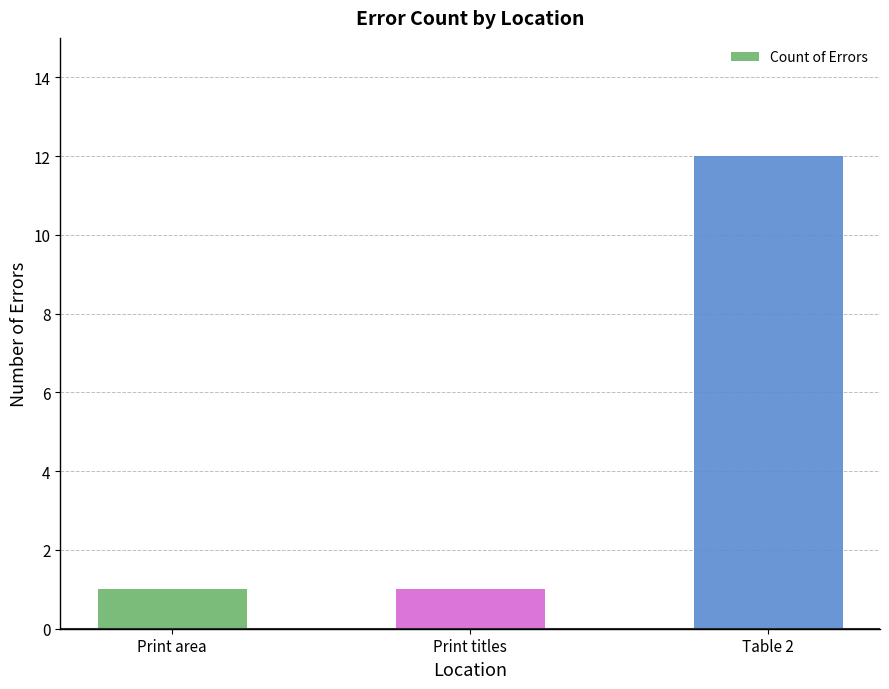

What is the label of the 1st bar from the left?

Print area